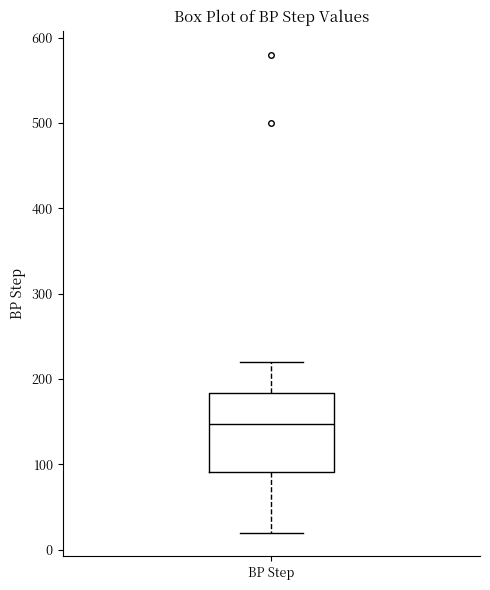

Read this box plot against the y-axis: the position of the median line, the range covered by the box, and the ends of both whiskers. The values are not printed on the chart, so give them approximately, as read against the axis.

median 150, box 90 to 180, whiskers 20 to 220